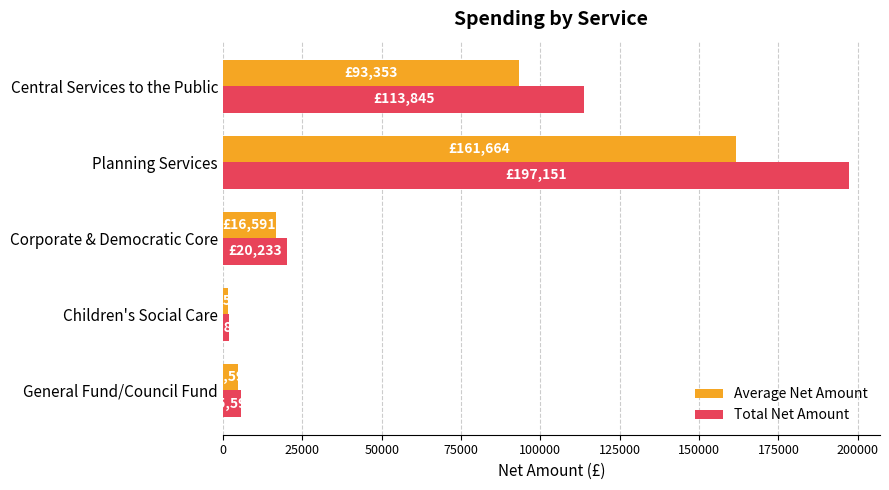

How many data points in Average Net Amount are above 16590?

3